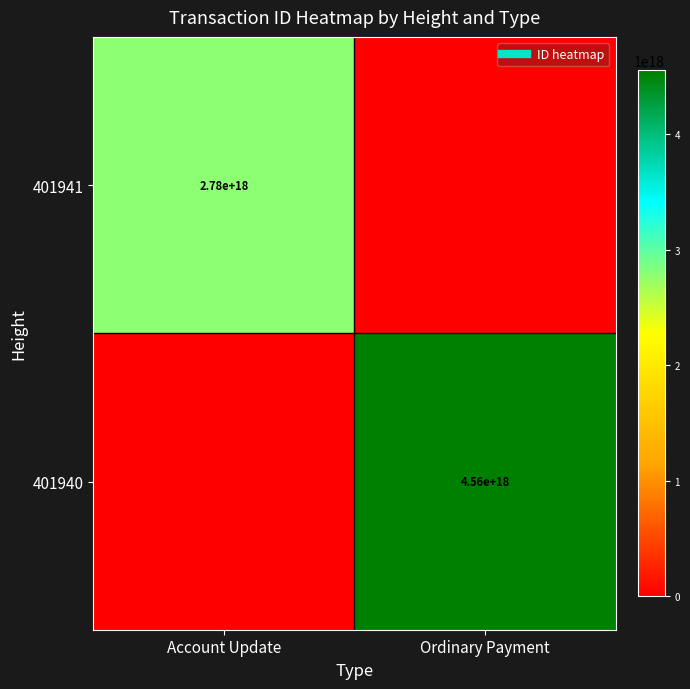

The value of 401941 at Account Update is 3668436898729854976.0. True or false?

False